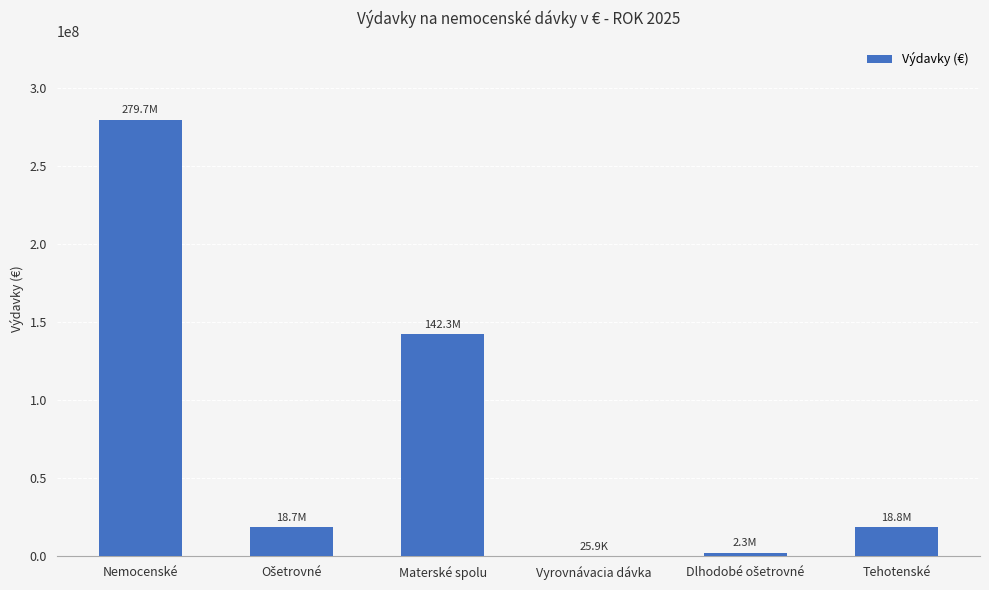

What value does the data have at Tehotenské?

18786984.1